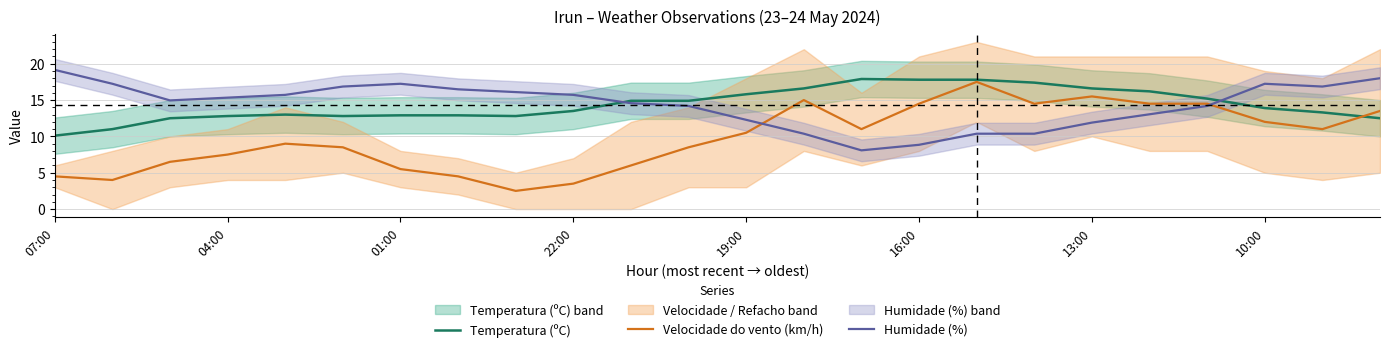

Which category has the highest value in the Temperatura (ºC) series?

14